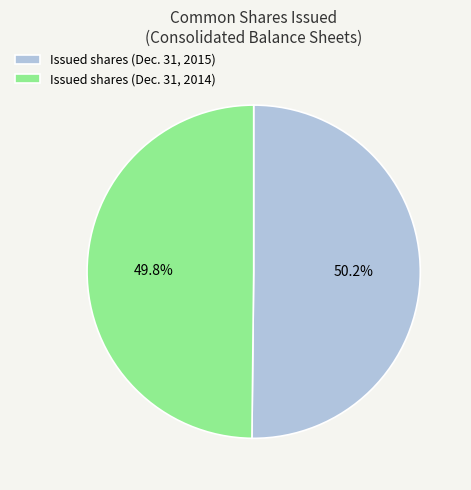

Do Issued shares (Dec. 31, 2014) and Issued shares (Dec. 31, 2015) together represent more than half of the pie?

Yes